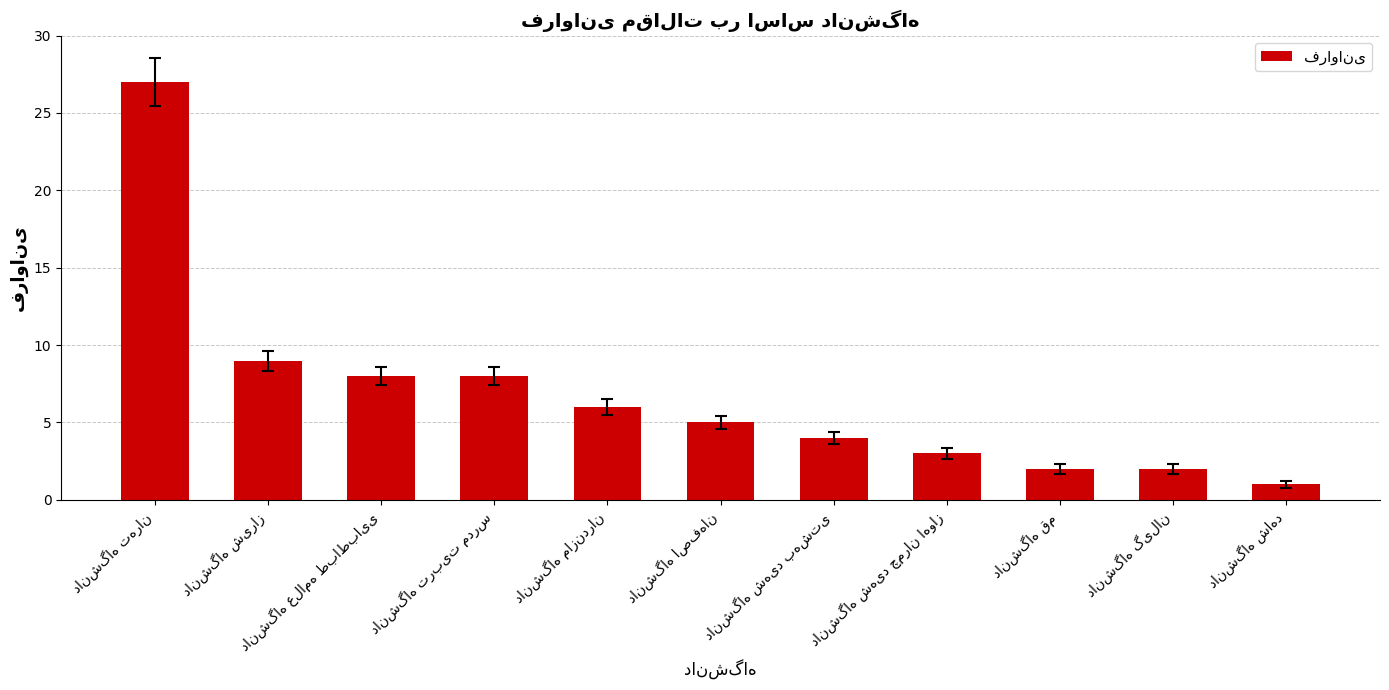

Reading left to right, extract all data points from this chart.

27	9	8	8	6	5	4	3	2	2	1